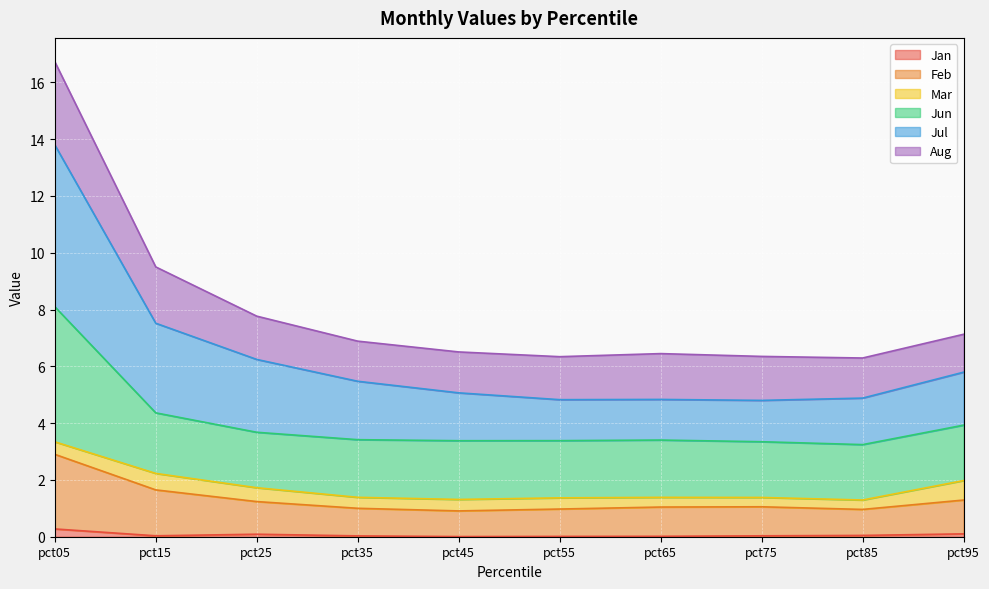

The value of Jul at pct85 is 6.7. True or false?

False